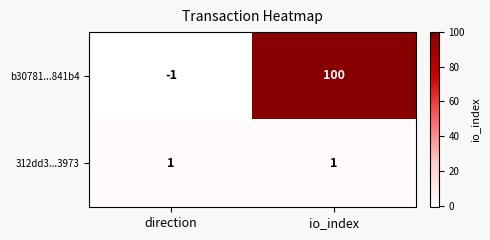

How many categories are shown in the chart?

2